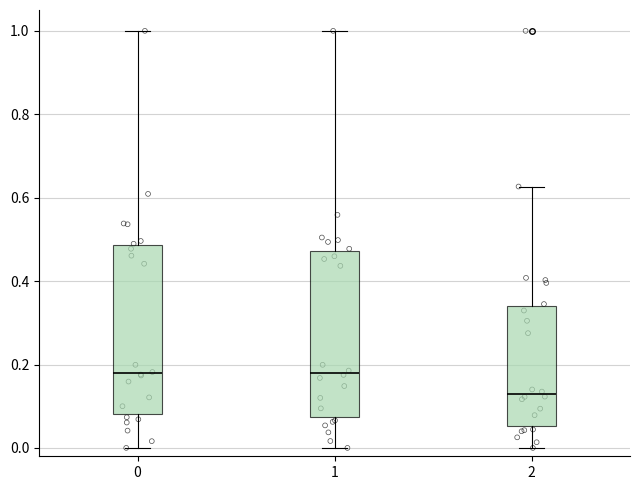

Which box has the lowest median line?

2